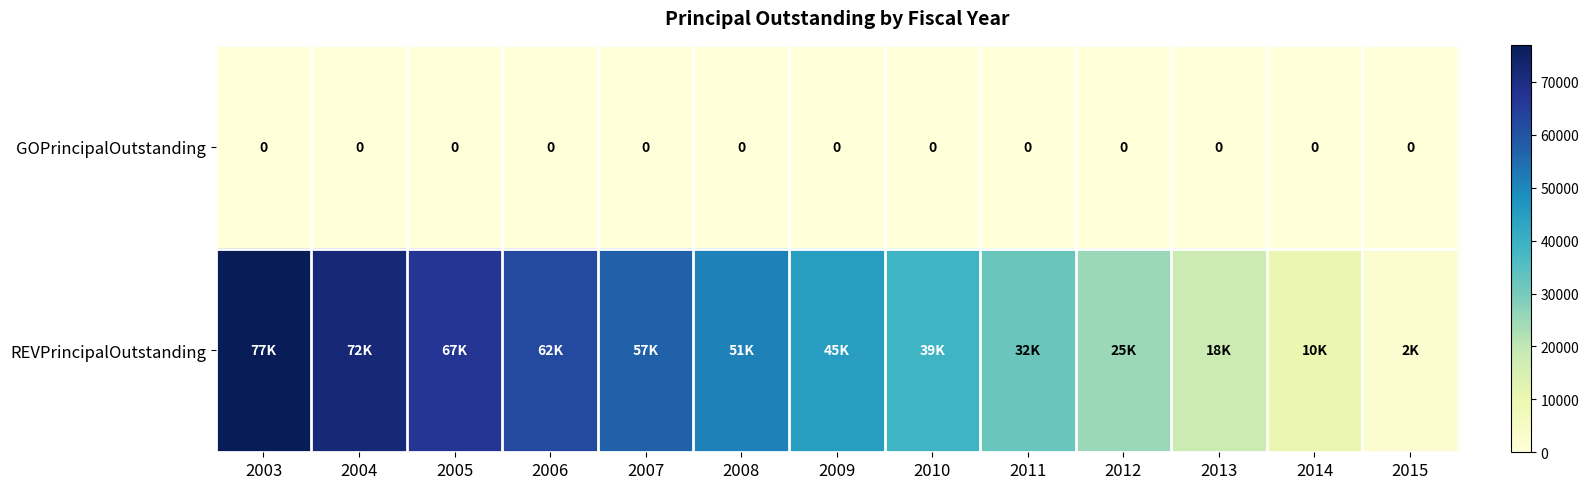

What is the difference between the second highest and minimum values in the REVPrincipalOutstanding series?

70000